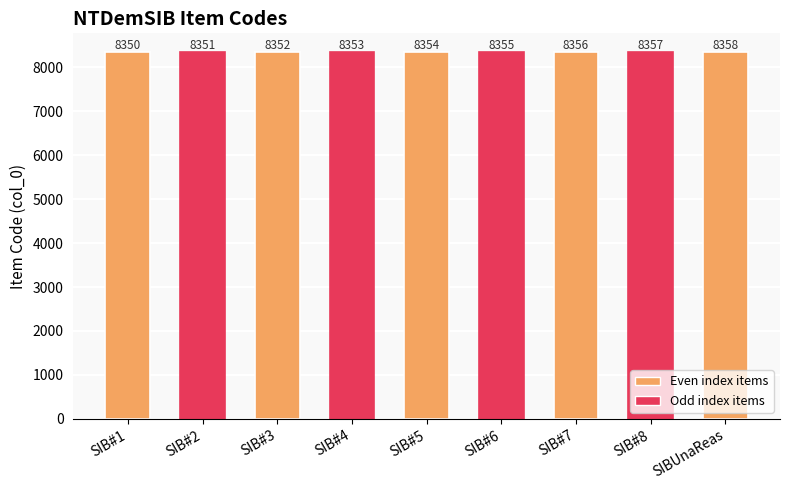

Reading left to right, extract all data points from this chart.

SIB#1=8350	SIB#2=8351	SIB#3=8352	SIB#4=8353	SIB#5=8354	SIB#6=8355	SIB#7=8356	SIB#8=8357	SIBUnaReas=8358